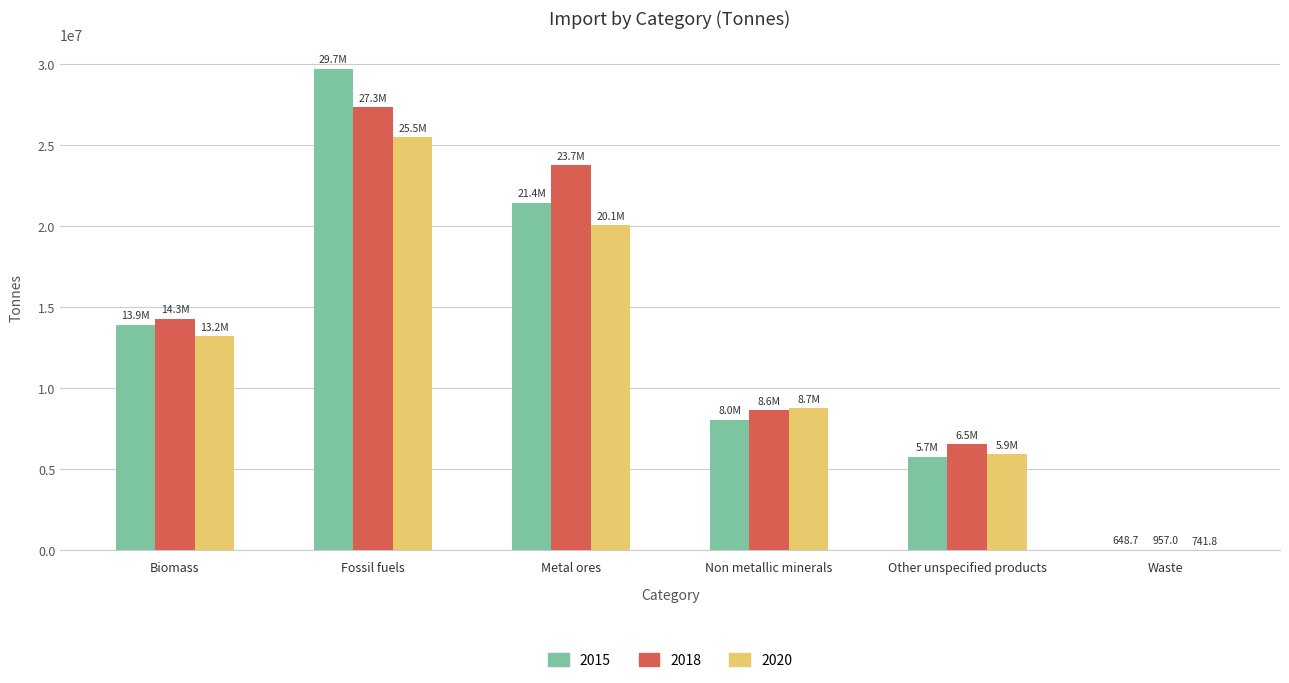

What is the sum of all 2020 values?

73401736.4